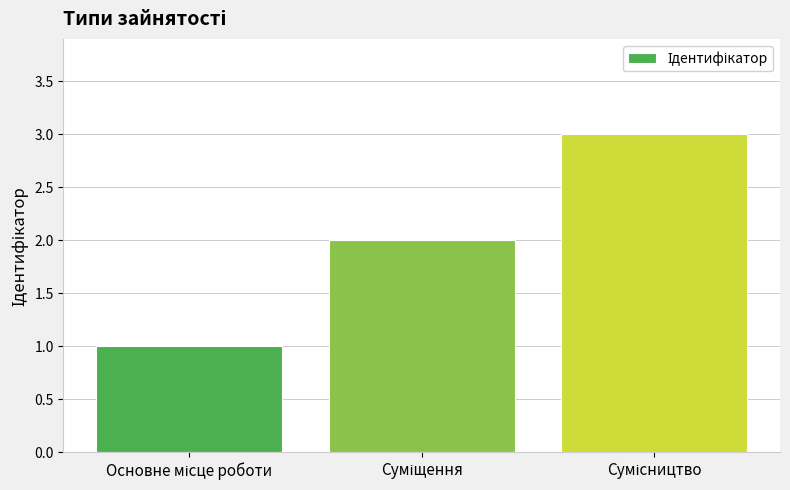

What is the sum of all values?

6